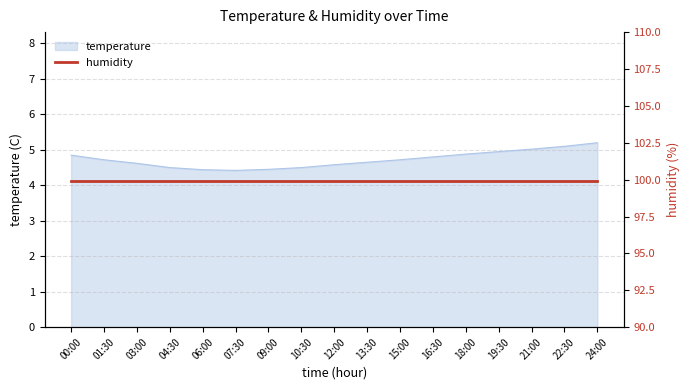

Which label corresponds to the smallest value in the chart?

07:30